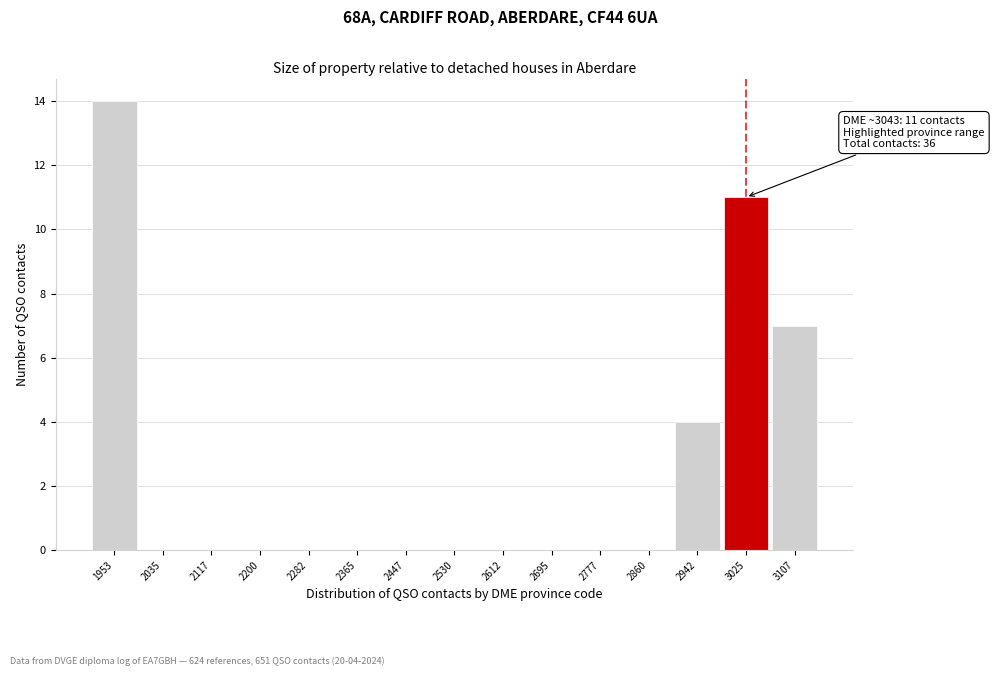

Reading left to right, transcribe all the data shown in this chart.

1953=14	2035=0	2117=0	2200=0	2282=0	2365=0	2447=0	2530=0	2612=0	2695=0	2777=0	2860=0	2942=4	3025=11	3107=7